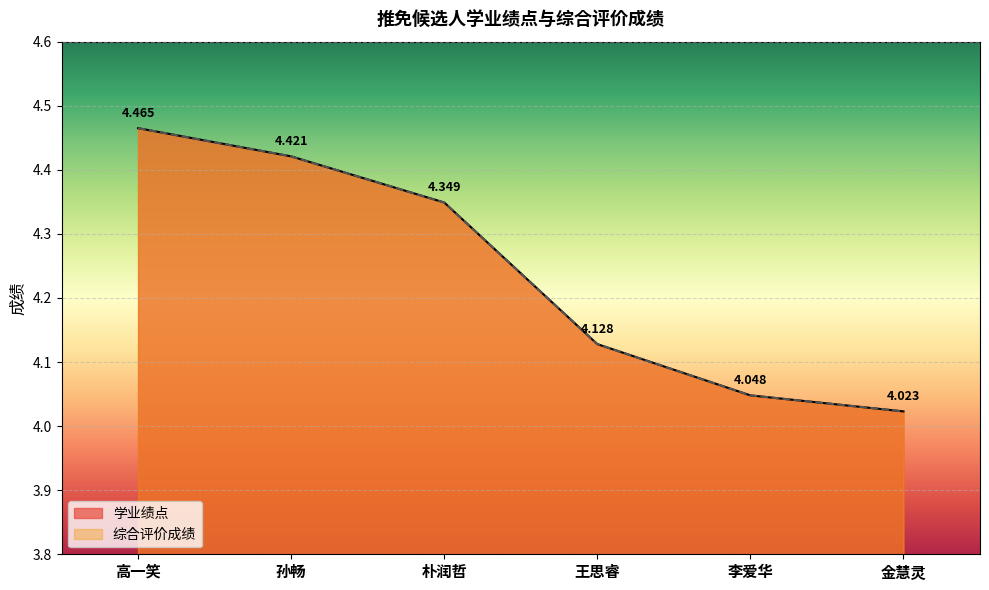

At which category is the sum across all series the highest?

高一笑